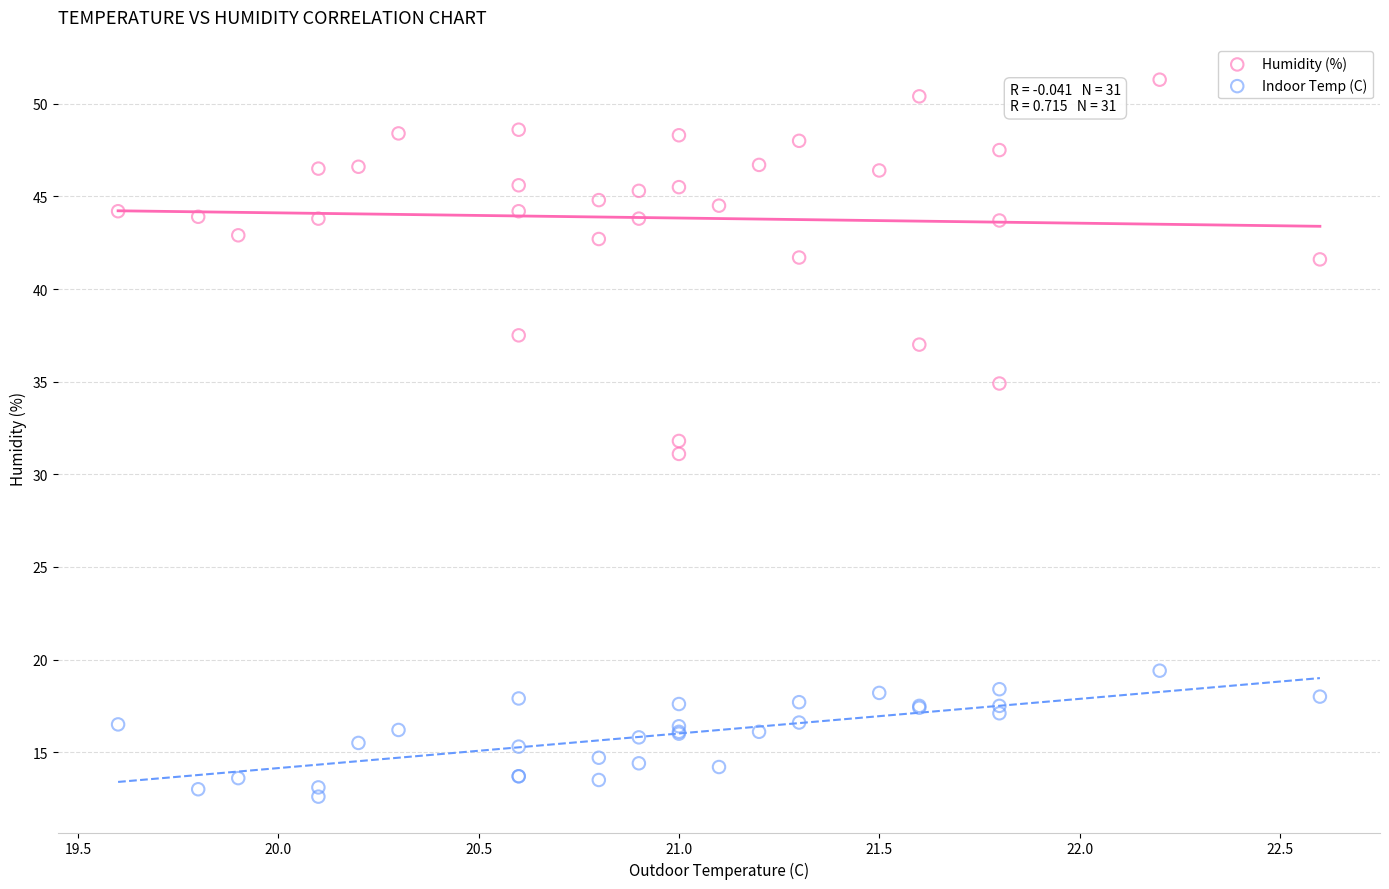

Which series has the widest spread of Y values?

Humidity (%)